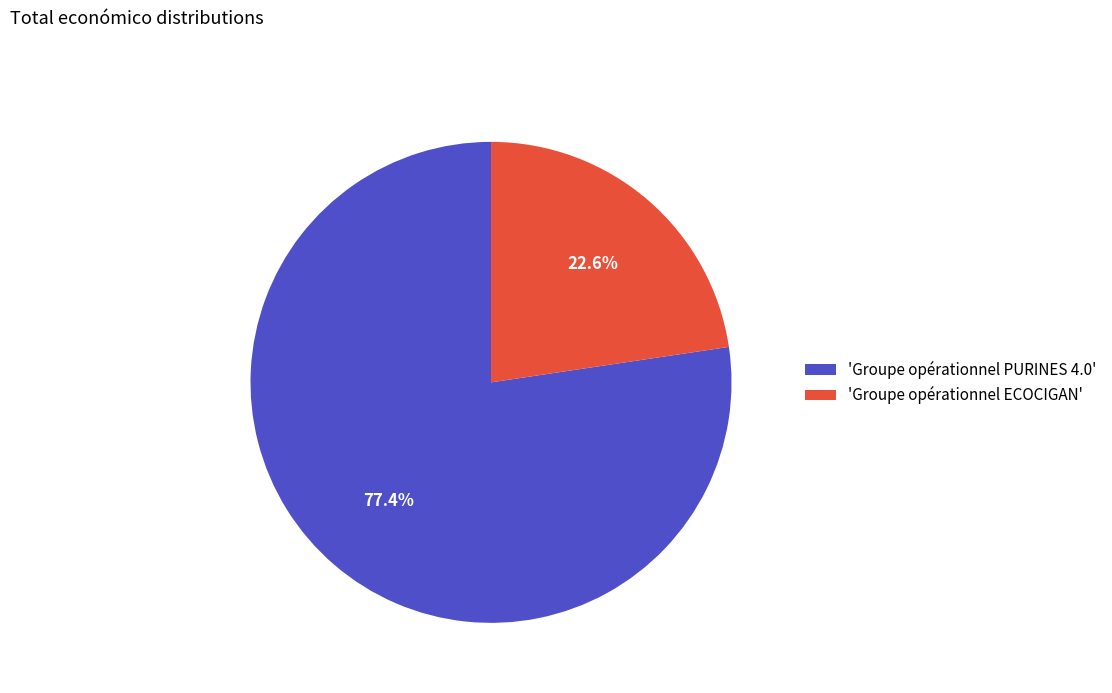

What is the largest slice in the pie chart?

'Groupe opérationnel PURINES 4.0'